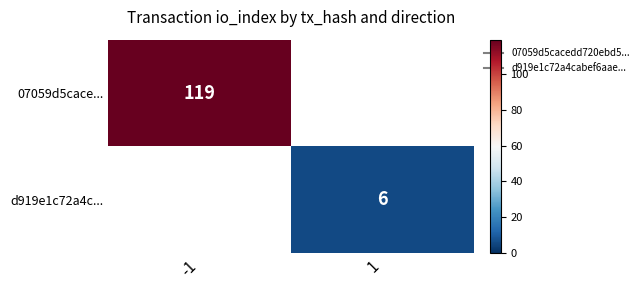

How many positive values does the 07059d5cace... series have?

1